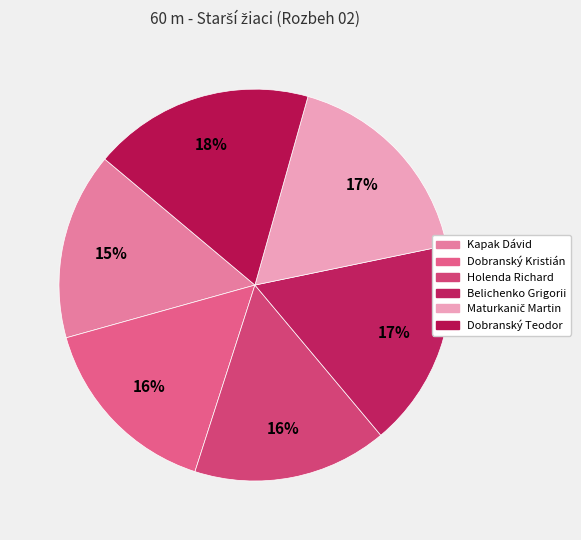

Rank the categories by value from highest to lowest.

Dobranský Teodor, Maturkanič Martin, Belichenko Grigorii, Holenda Richard, Dobranský Kristián, Kapak Dávid